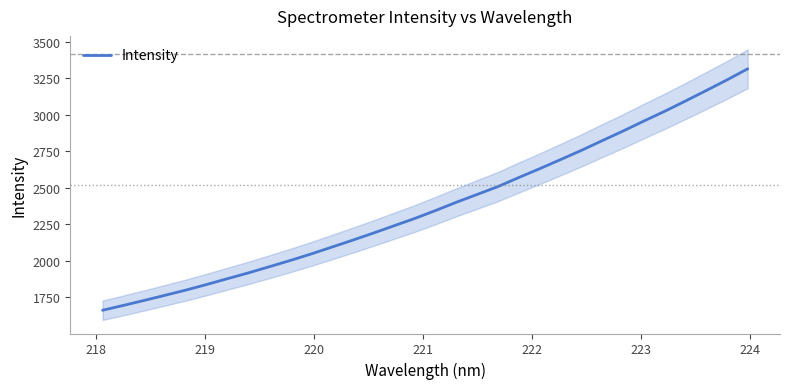

What is the greatest value displayed?

3313.9